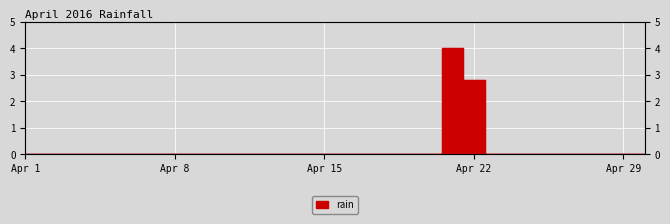

Which category has the lowest value across all series?

Apr 1